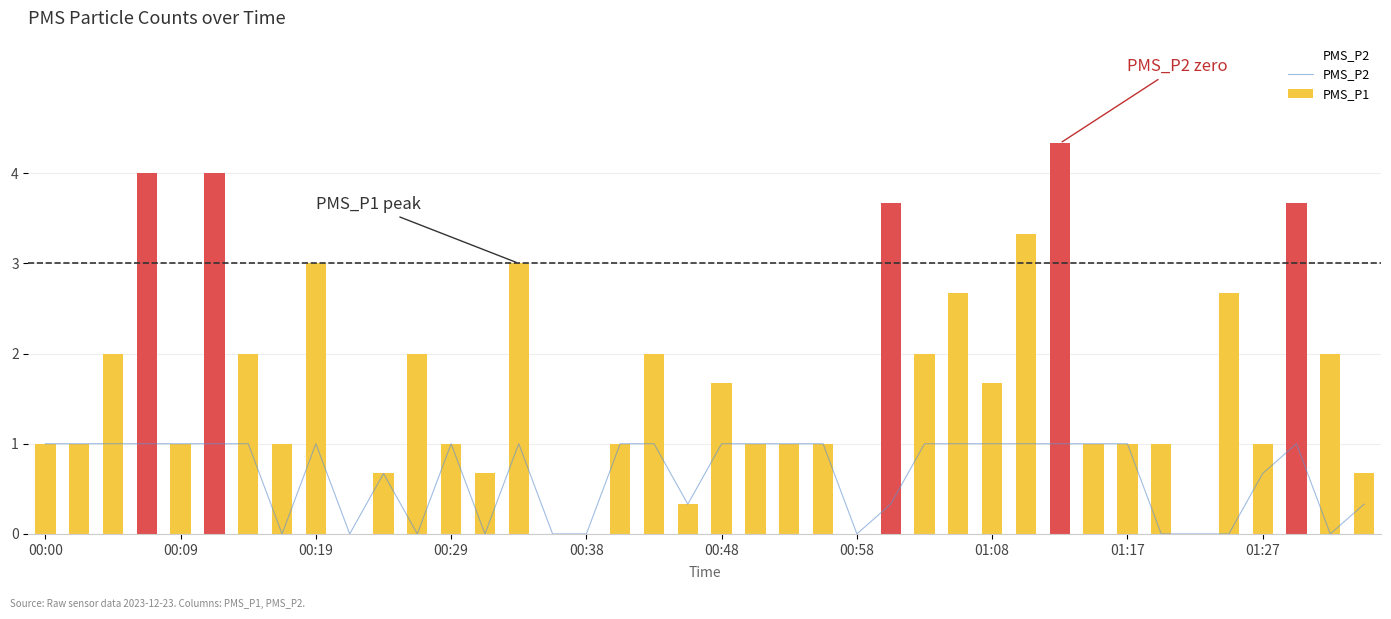

Reading left to right, transcribe all the data shown in this chart.

PMS_P2: 1.0	1.0	1.0	1.0	1.0	1.0	1.0	0.0	1.0	0.0	0.7	0.0	1.0	0.0	1.0	0.0	0.0	1.0	1.0	0.3	1.0	1.0	1.0	1.0	0.0	0.3	1.0	1.0	1.0	1.0	1.0	1.0	1.0	0.0	0.0	0.0	0.7	1.0	0.0	0.3
PMS_P1: 1.0	1.0	2.0	4.0	1.0	4.0	2.0	1.0	3.0	0.0	0.7	2.0	1.0	0.7	3.0	0.0	0.0	1.0	2.0	0.3	1.7	1.0	1.0	1.0	0.0	3.7	2.0	2.7	1.7	3.3	4.3	1.0	1.0	1.0	0.0	2.7	1.0	3.7	2.0	0.7